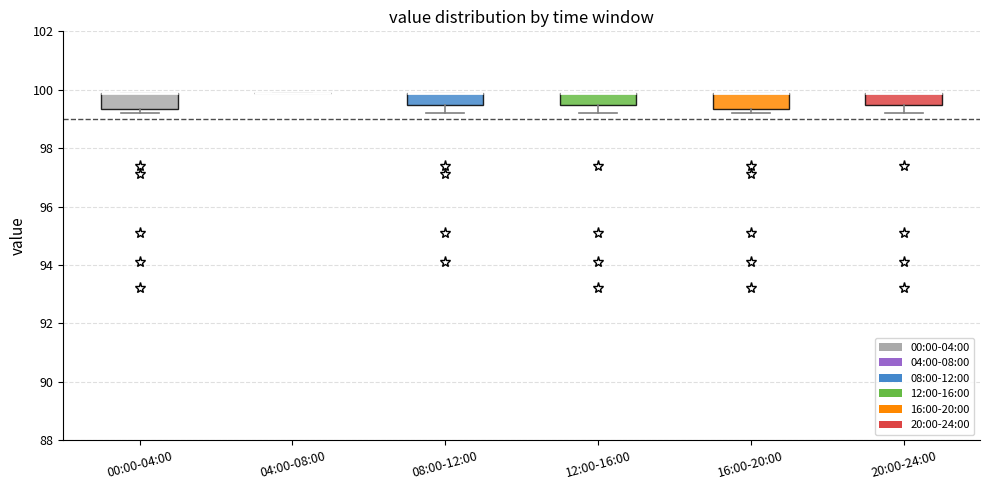

Reading left to right, read every box against the y-axis: the position of its median line, the range the box covers, and the ends of its whiskers. The values are not printed on the chart, so give them approximately, as read against the axis.

00:00-04:00: median 100.0 (drawn on the box's upper edge), box 99.4 to 100.0, whiskers 99.2 to 100.0
04:00-08:00: box collapsed to a line at 100.0, whiskers 100.0 to 100.0
08:00-12:00: median 100.0 (drawn on the box's upper edge), box 99.4 to 100.0, whiskers 99.2 to 100.0
12:00-16:00: median 100.0 (drawn on the box's upper edge), box 99.4 to 100.0, whiskers 99.2 to 100.0
16:00-20:00: median 100.0 (drawn on the box's upper edge), box 99.4 to 100.0, whiskers 99.2 to 100.0
20:00-24:00: median 100.0 (drawn on the box's upper edge), box 99.4 to 100.0, whiskers 99.2 to 100.0